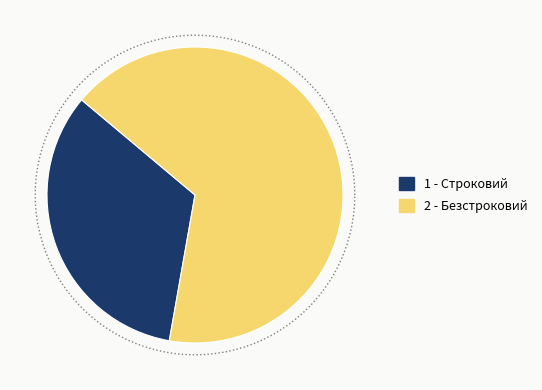

How many slices are in this pie chart?

2